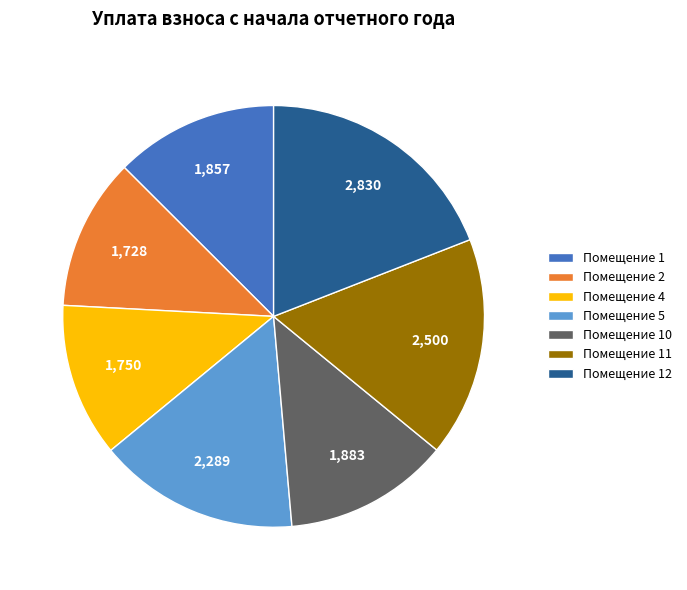

Is there any slice that represents more than half of the pie?

No